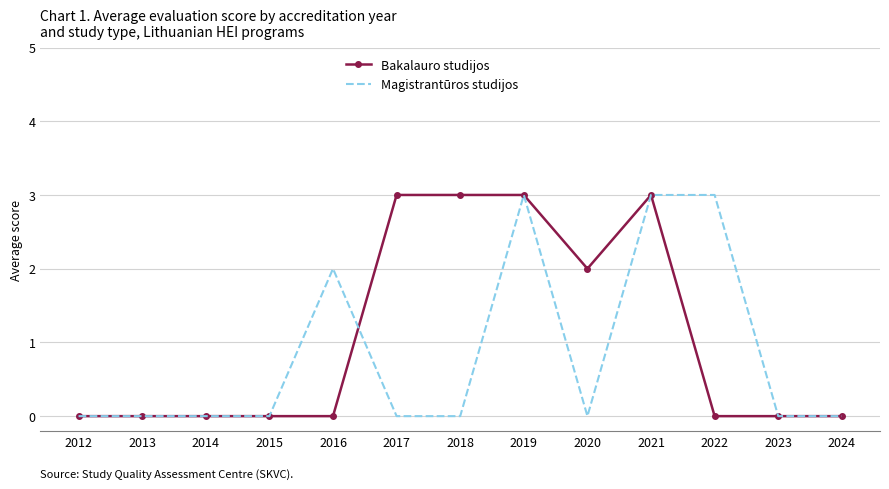

Rank the series at 2017 from lowest to highest value.

Magistrantūros studijos, Bakalauro studijos